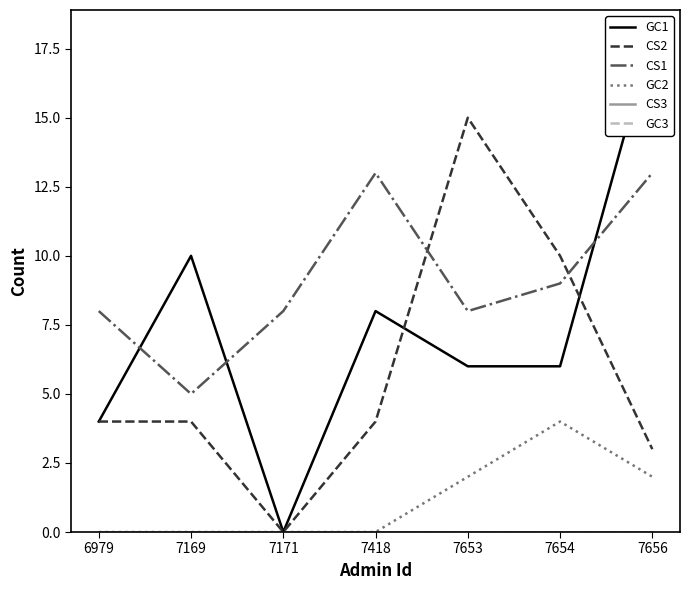

Does the chart have visible grid lines?

No